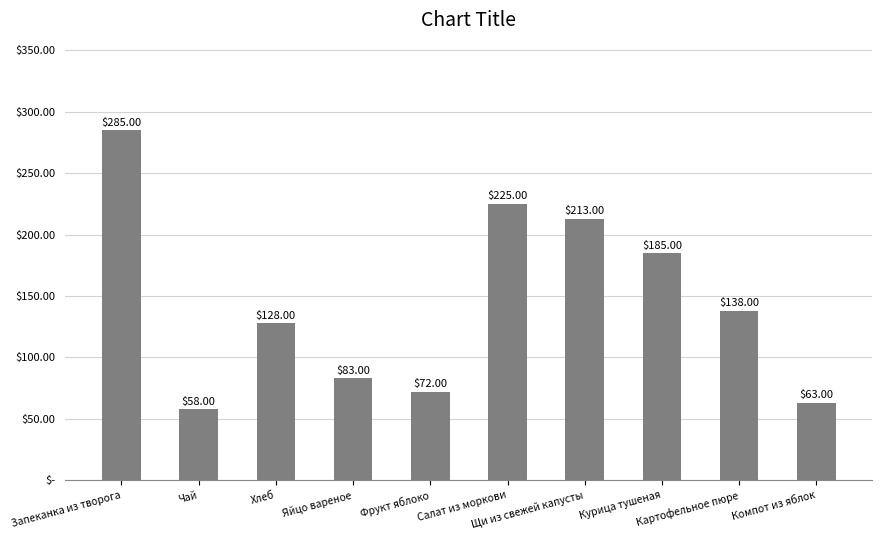

Does the chart contain any negative values?

No